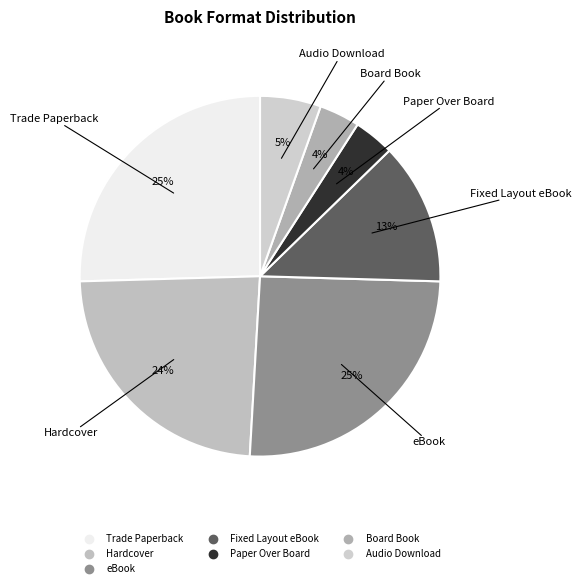

The Trade Paperback slice represents 25% of the pie. True or false?

True